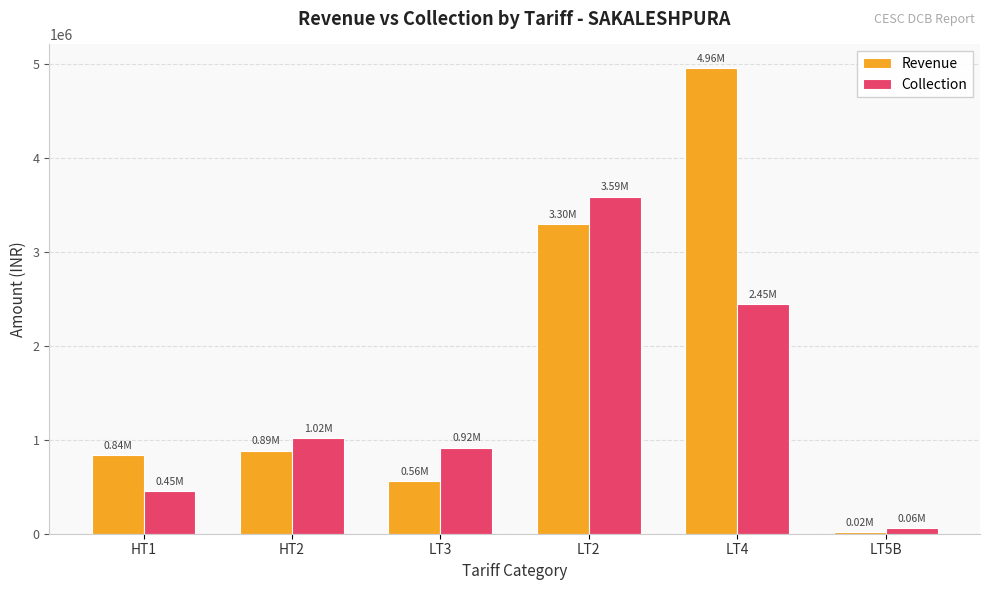

Reading left to right, list all the values displayed in this chart.

Revenue: 835827.5	886264.4	563495.1	3302020.9	4963804.8	20056.3
Collection: 454375.0	1017492.0	917418.8	3591204.0	2448352.5	63808.8